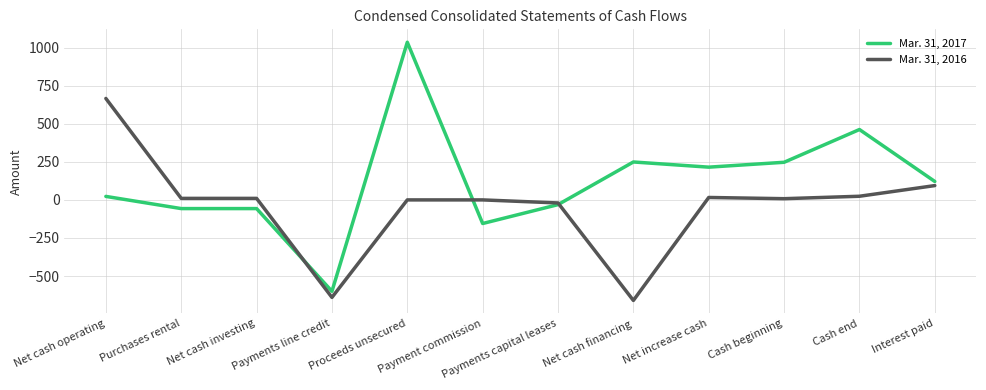

Which series has the largest total across all categories?

Mar. 31, 2017